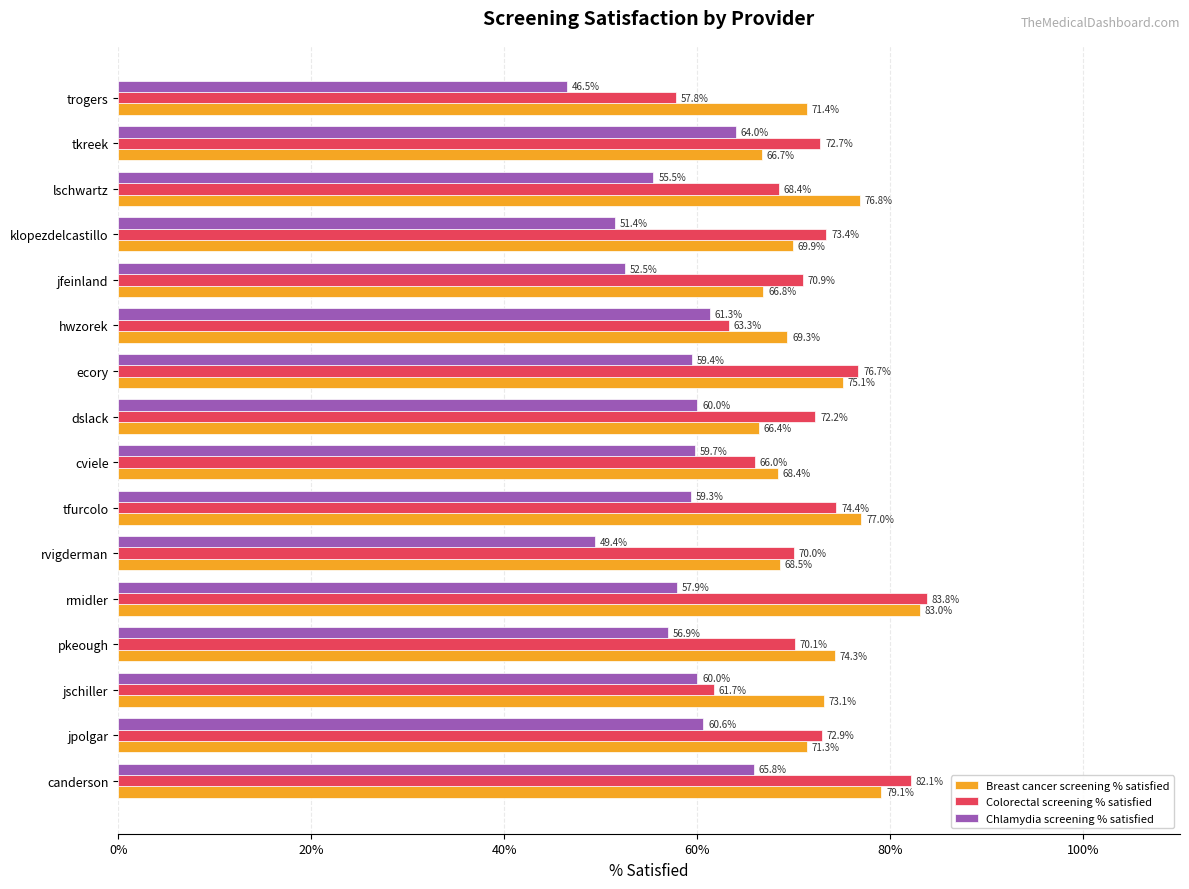

Which series has the widest spread of values?

Colorectal screening % satisfied